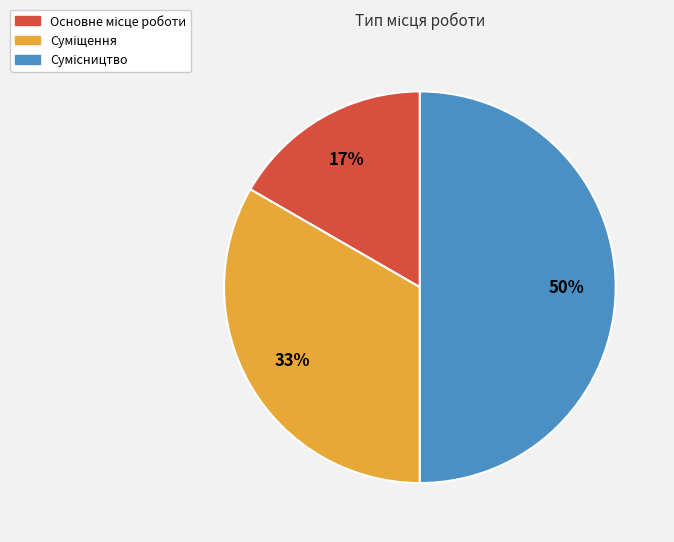

To the nearest percent, what is the average slice percentage?

33%